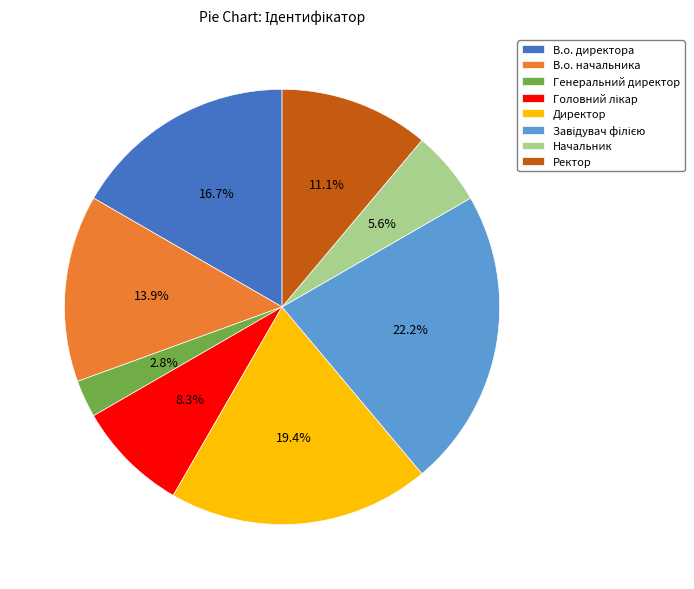

Combined, do Начальник and В.о. начальника account for over 50%?

No